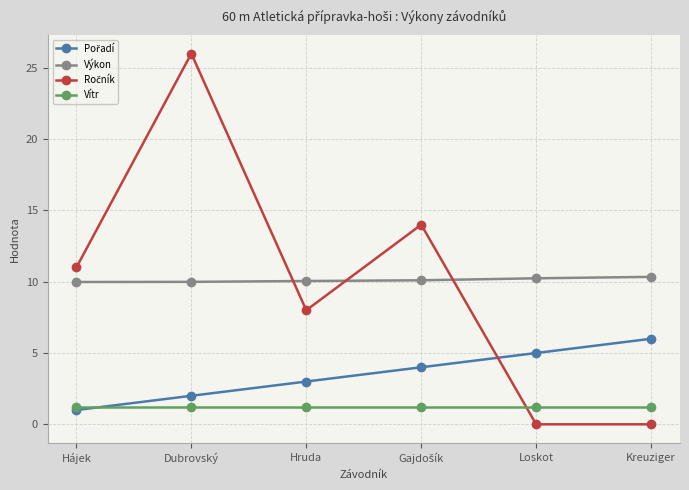

True or false: Vítr and Výkon cross at least once.

False